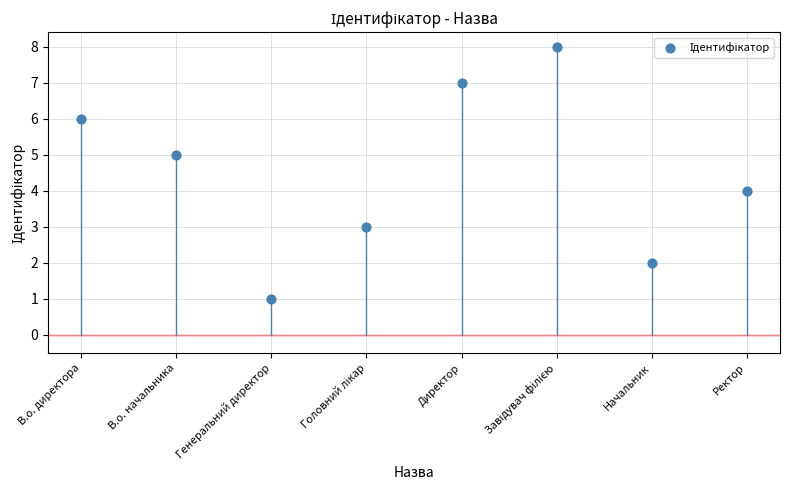

What is the range of Y values (max minus min)?

7